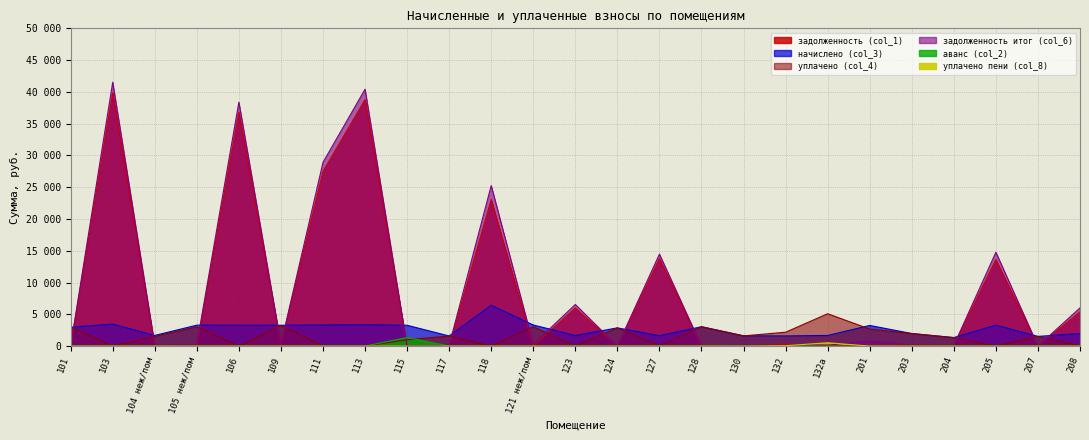

What is the average value of the задолженность (col_1) series?

8228.5